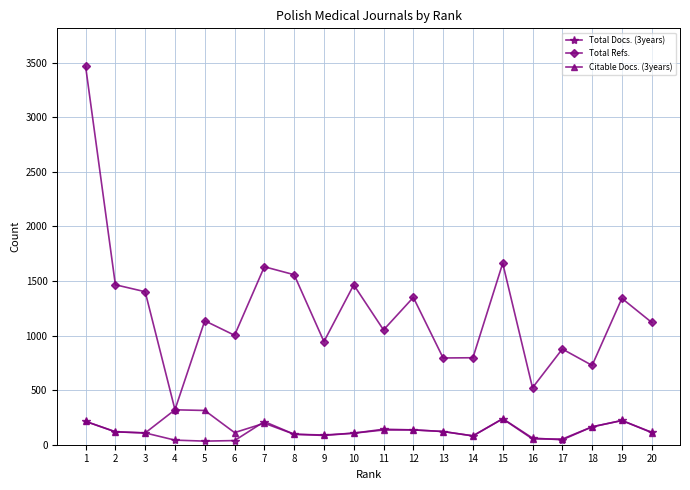

What is the lowest value of the Citable Docs. (3years) series?

52